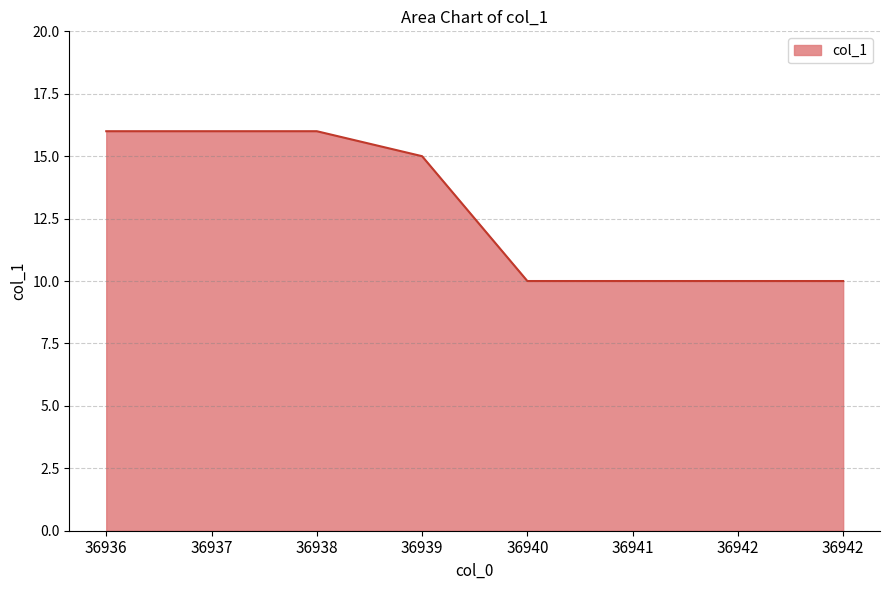

What is the difference between the maximum and second lowest values?

6